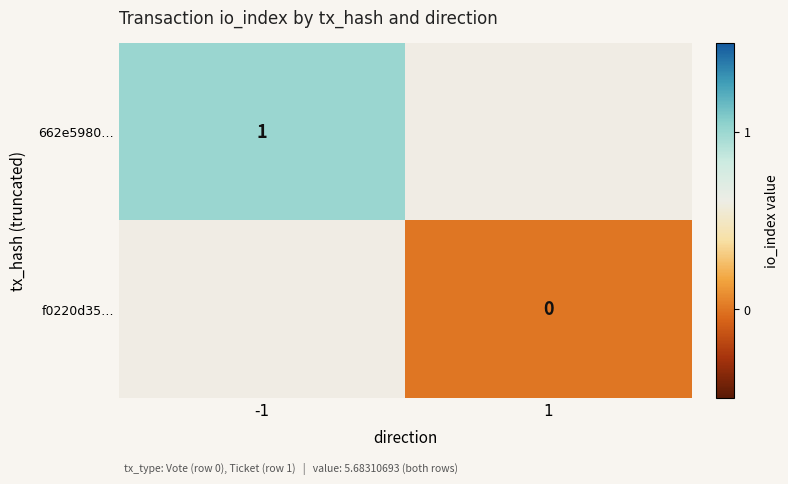

Which label corresponds to the smallest value in the chart?

1